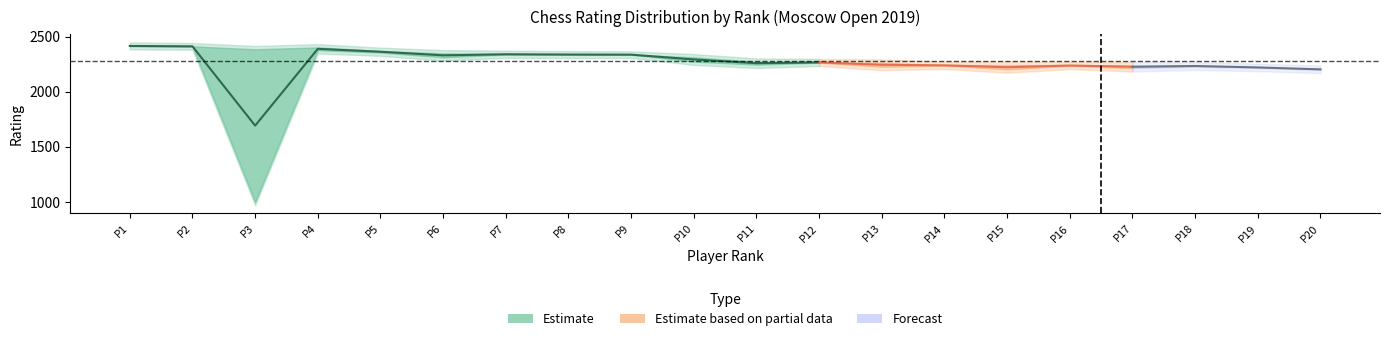

Is it true that RtgN equals 3350 at RtgN?

False